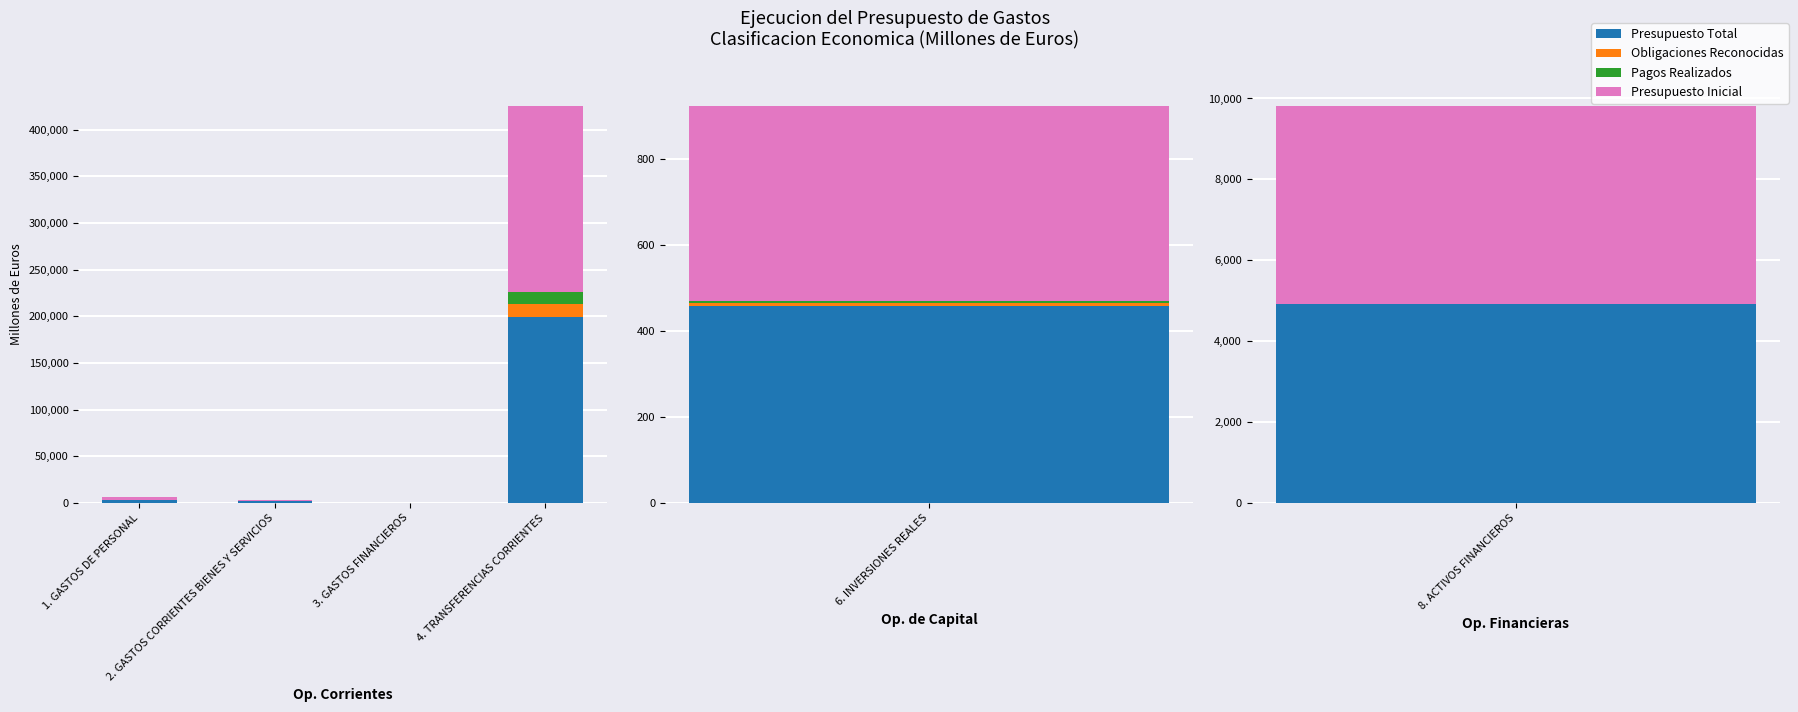

Rank the categories by Obligaciones Reconocidas value from lowest to highest.

3. GASTOS FINANCIEROS, 2. GASTOS CORRIENTES BIENES Y SERVICIOS, 1. GASTOS DE PERSONAL, 4. TRANSFERENCIAS CORRIENTES